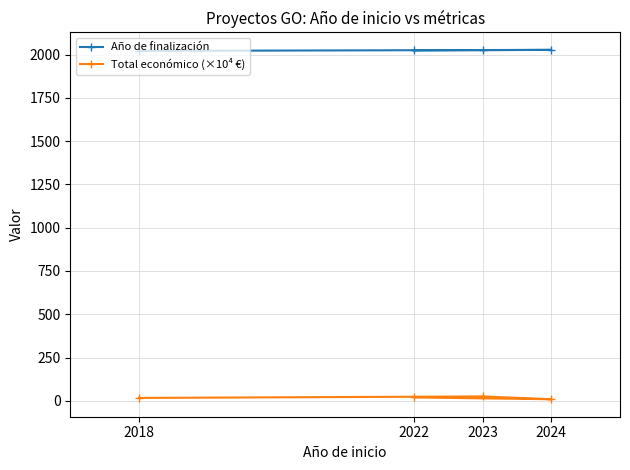

At which category does the chart reach its peak across all series?

2024